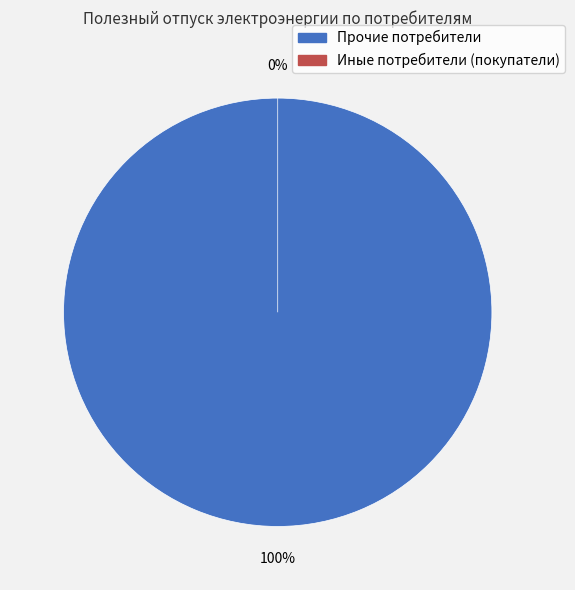

The Иные потребители (покупатели) slice represents 0% of the pie. True or false?

True